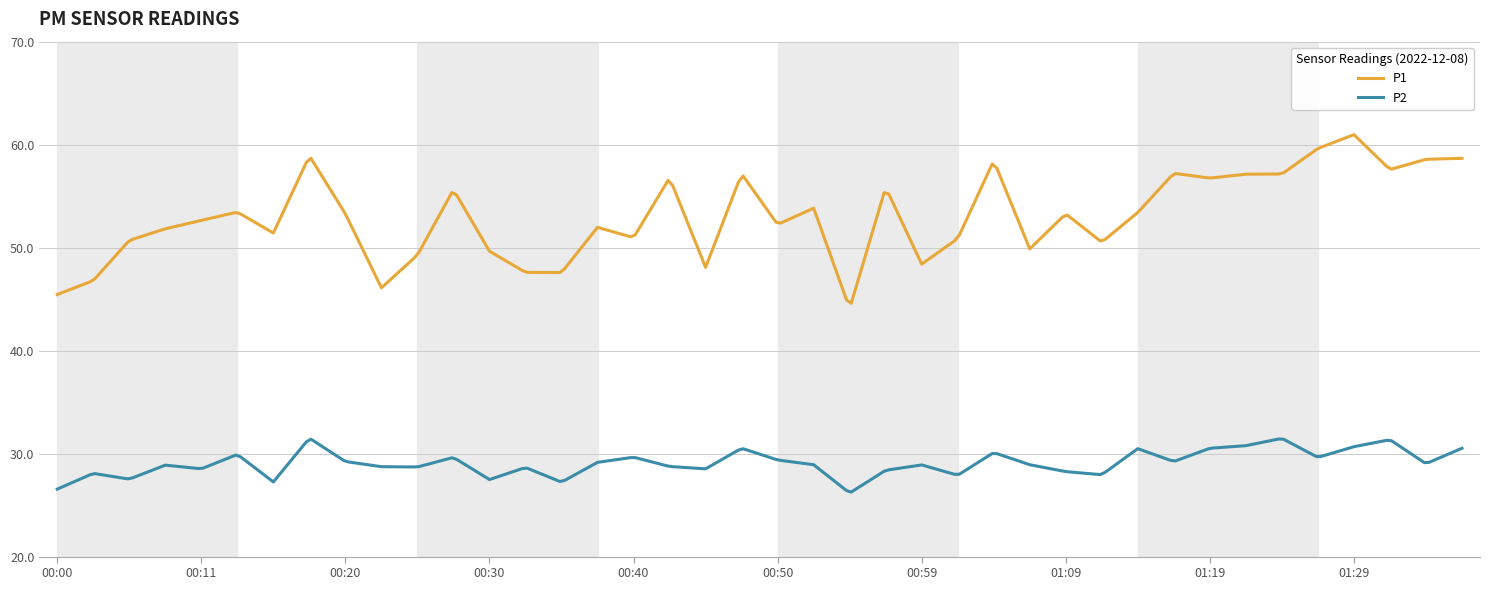

True or false: P2 and P1 cross at least once.

False